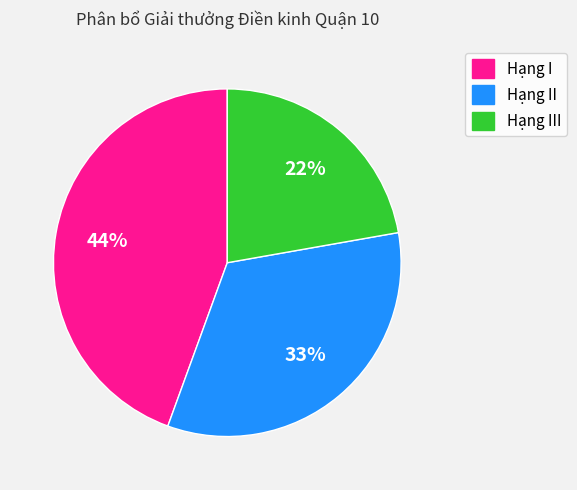

Is the sum of Hạng I and Hạng II greater than half?

Yes